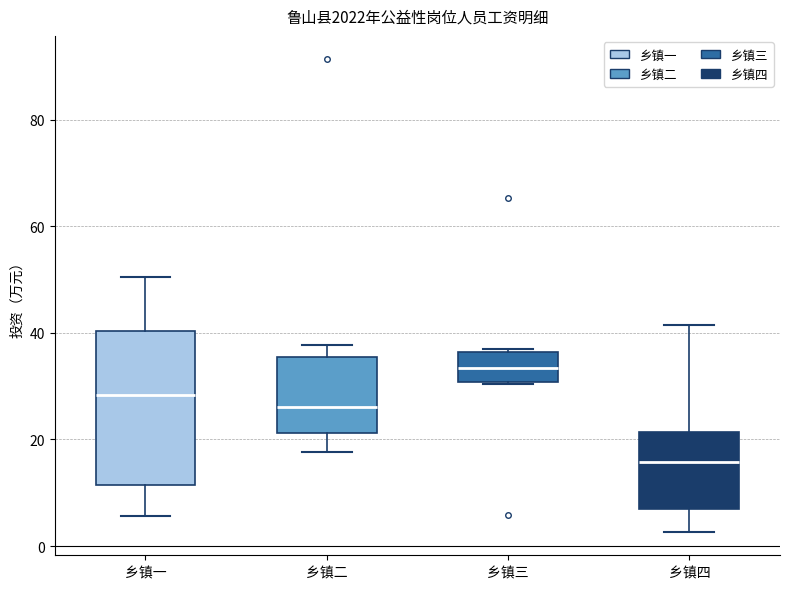

Reading left to right, transcribe this box plot: for each box, give where its median line is, the range the box spans, and where its two whiskers end, as read against the y-axis. The values are not printed on the chart, so give them approximately, as read against the axis.

乡镇一: median 28, box 12 to 40, whiskers 6 to 50
乡镇二: median 26, box 22 to 36, whiskers 18 to 38
乡镇三: median 34, box 30 to 36, whiskers 30 to 36
乡镇四: median 16, box 6 to 22, whiskers 2 to 42